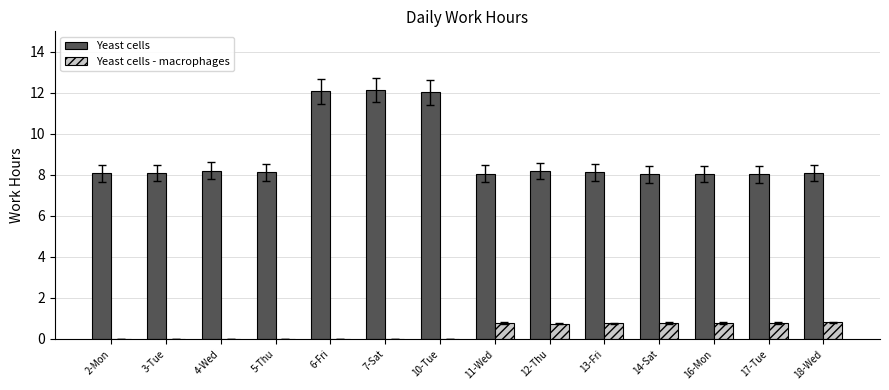

What is the sum of all Yeast cells - macrophages values?

5.4